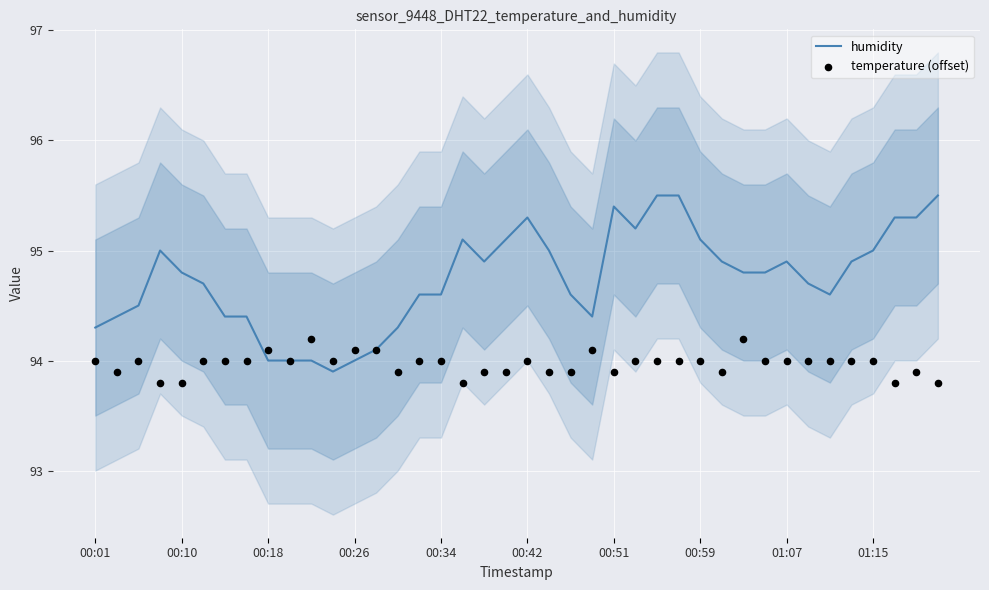

Which series contains the lowest Y value?

temperature (offset)